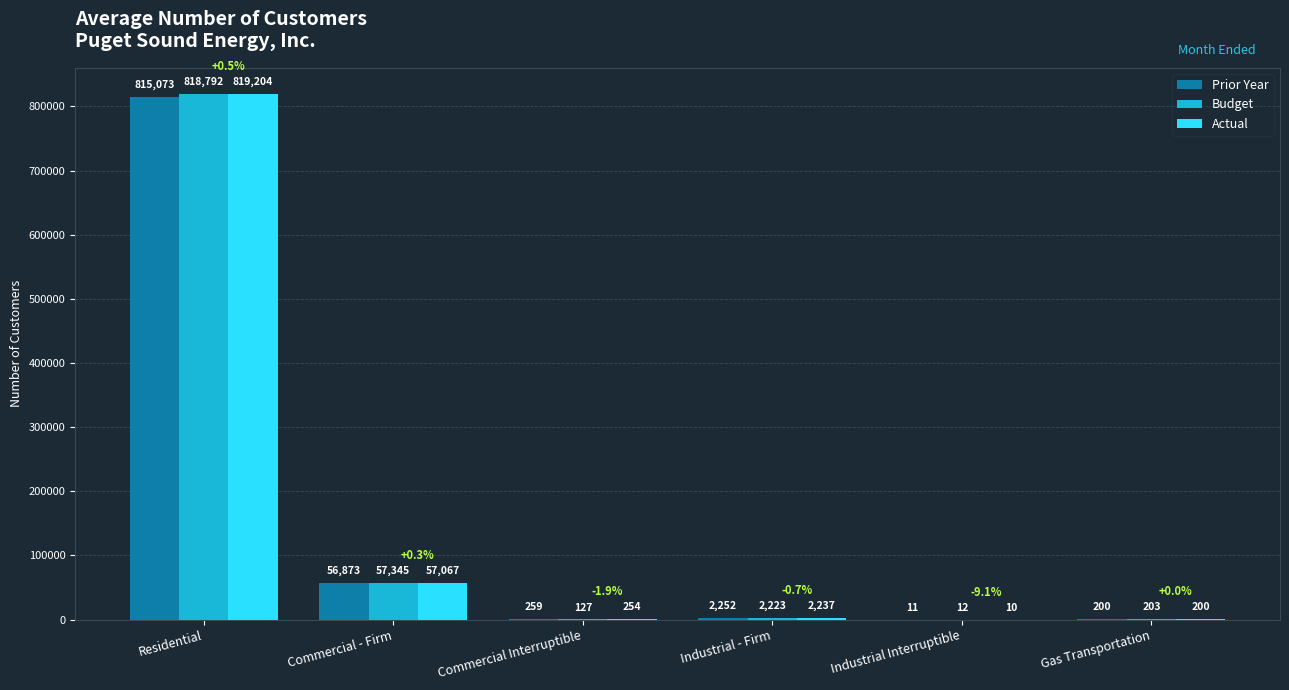

Which label corresponds to the largest value in the chart?

Residential